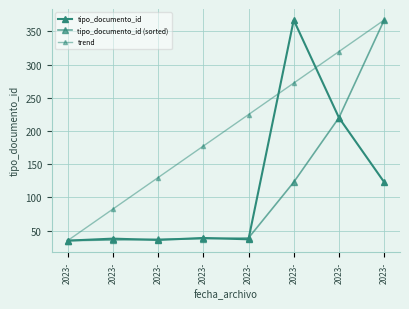

How many distinct data groups are displayed?

3